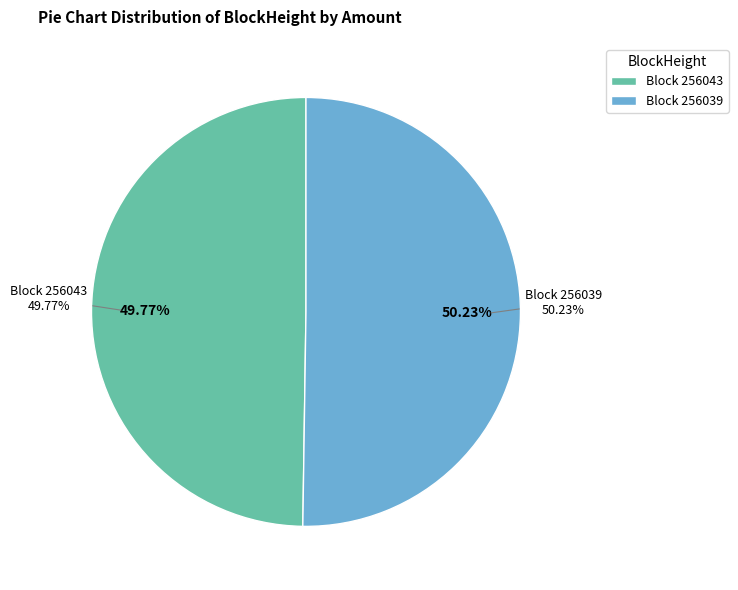

Which slice is the smallest?

256043